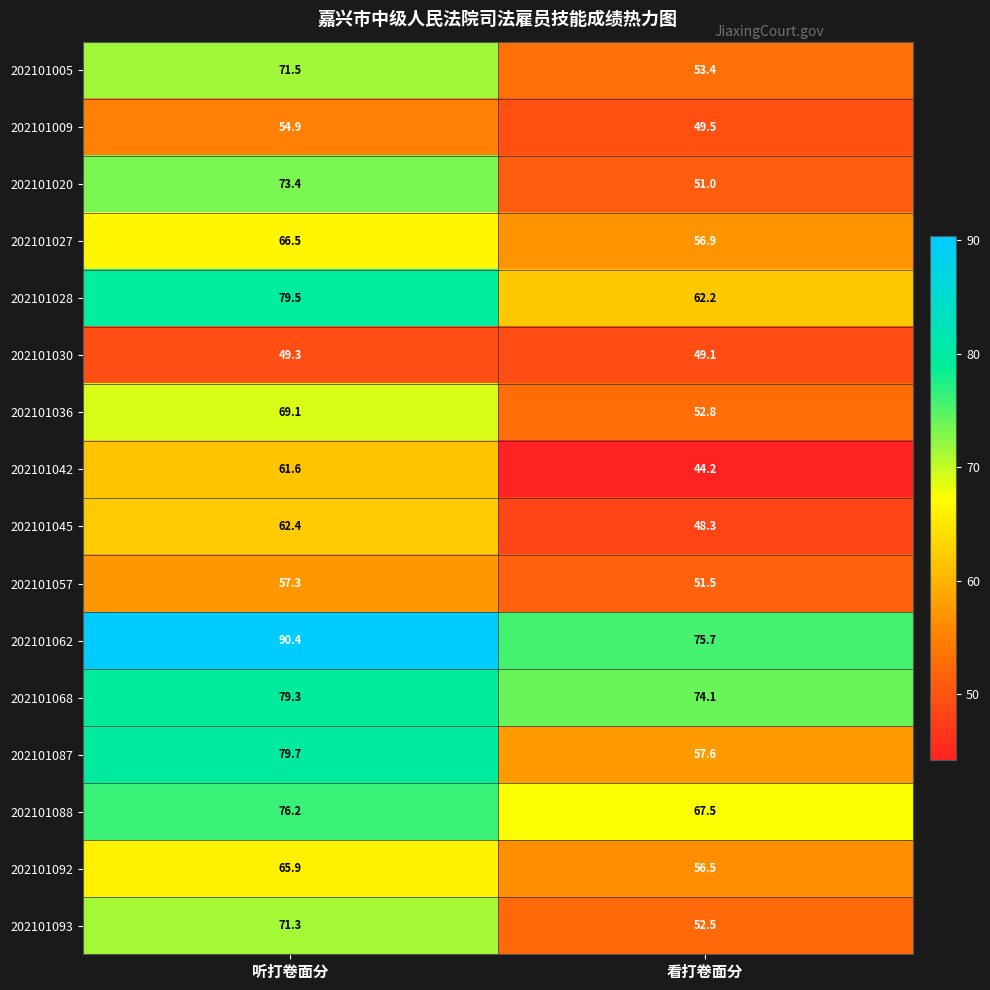

What is the sum of all 202101093 values?

123.8